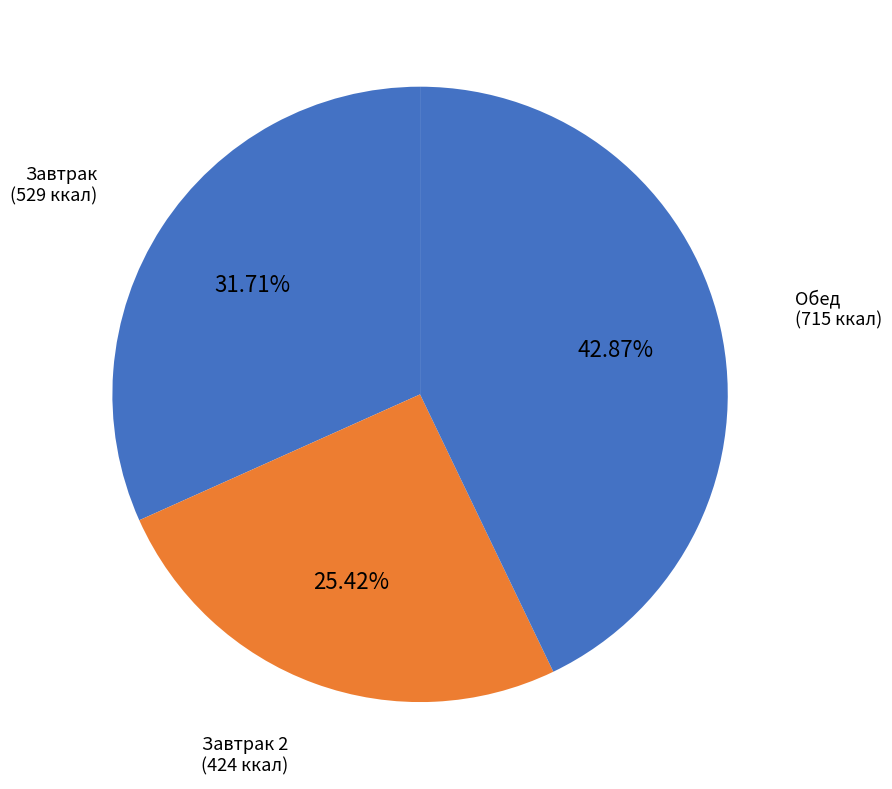

Which has a higher value, Обед (715 ккал) or Завтрак 2 (424 ккал)?

Обед (715 ккал)